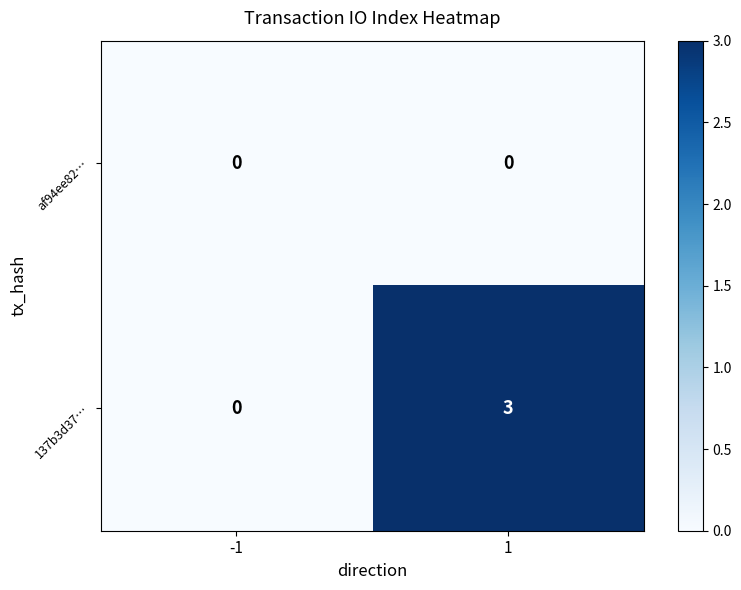

Reading right to left, what are all the values shown in this chart?

af94ee82…: 1=0	-1=0
137b3d37…: 1=3	-1=0